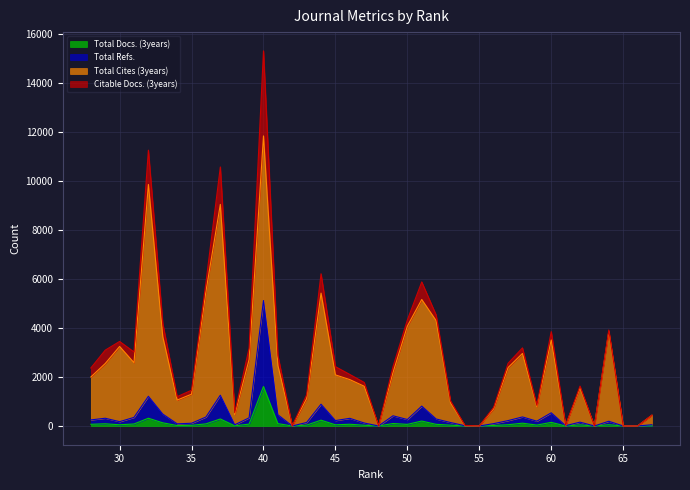

At which category is the sum across all series the highest?

40